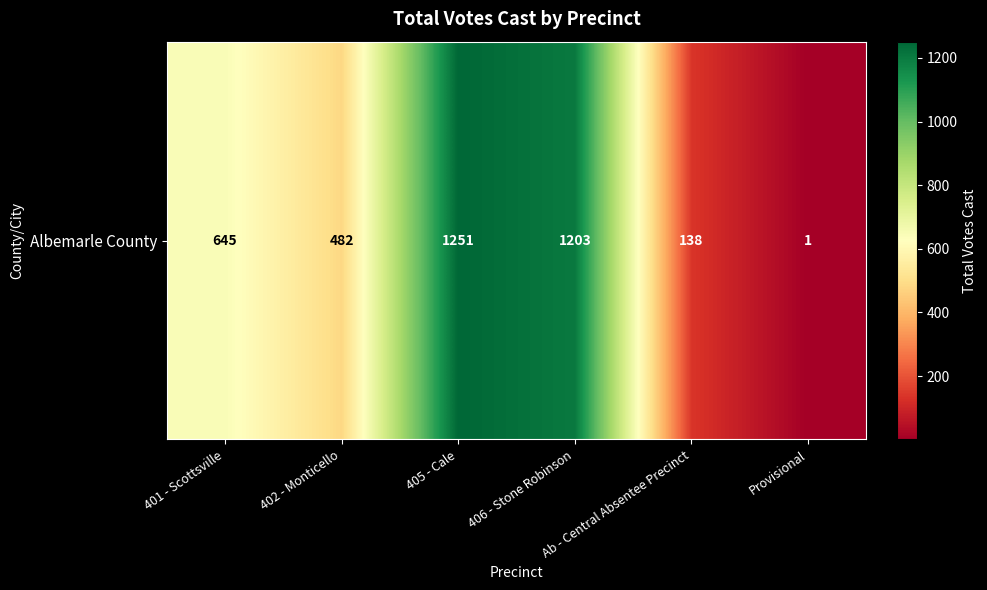

Rank the categories by value from lowest to highest.

Provisional, Ab - Central Absentee Precinct, 402 - Monticello, 401 - Scottsville, 406 - Stone Robinson, 405 - Cale